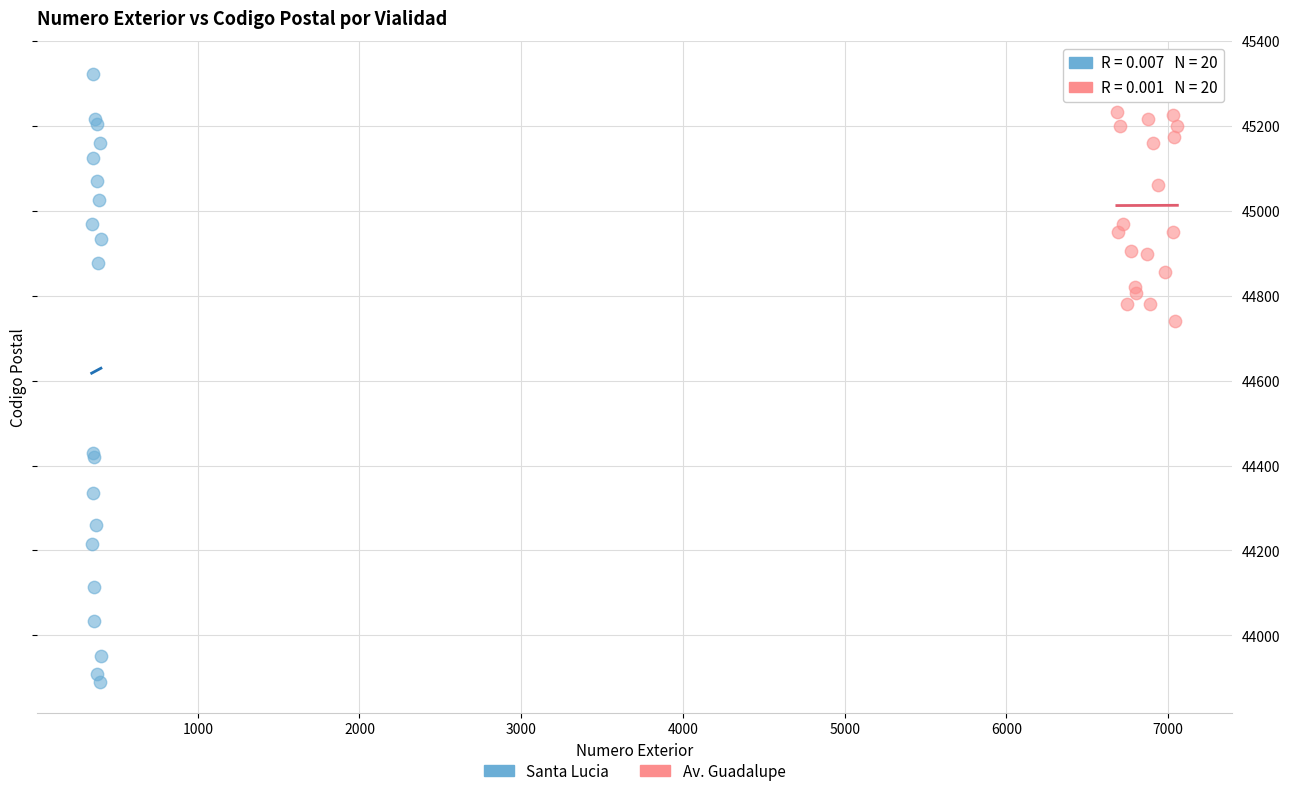

Which series reaches the minimum Y coordinate?

Santa Lucia